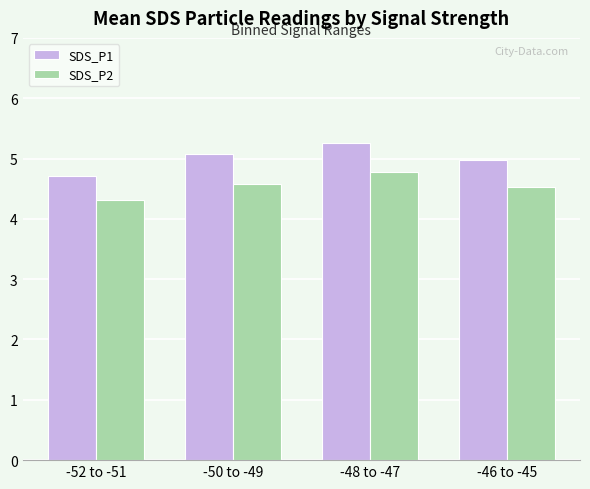

List the series in order of their peak value, lowest first.

SDS_P2, SDS_P1